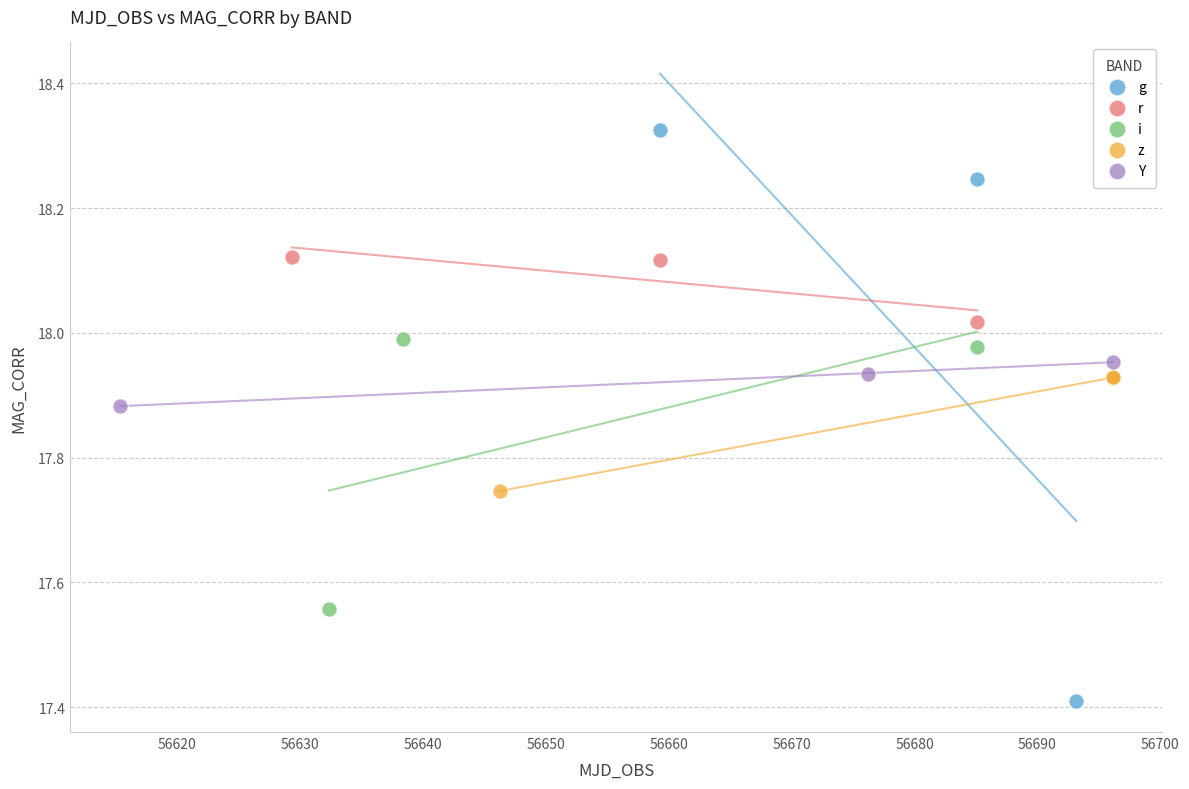

Which series contains the lowest Y value?

g